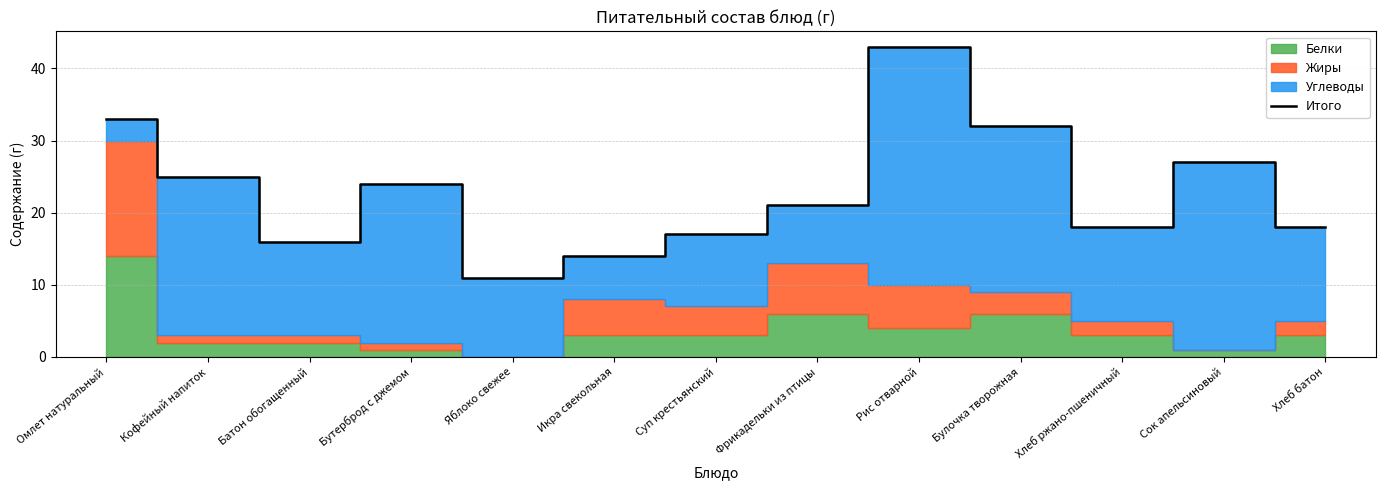

What is the value of the 3rd point from the left?

16